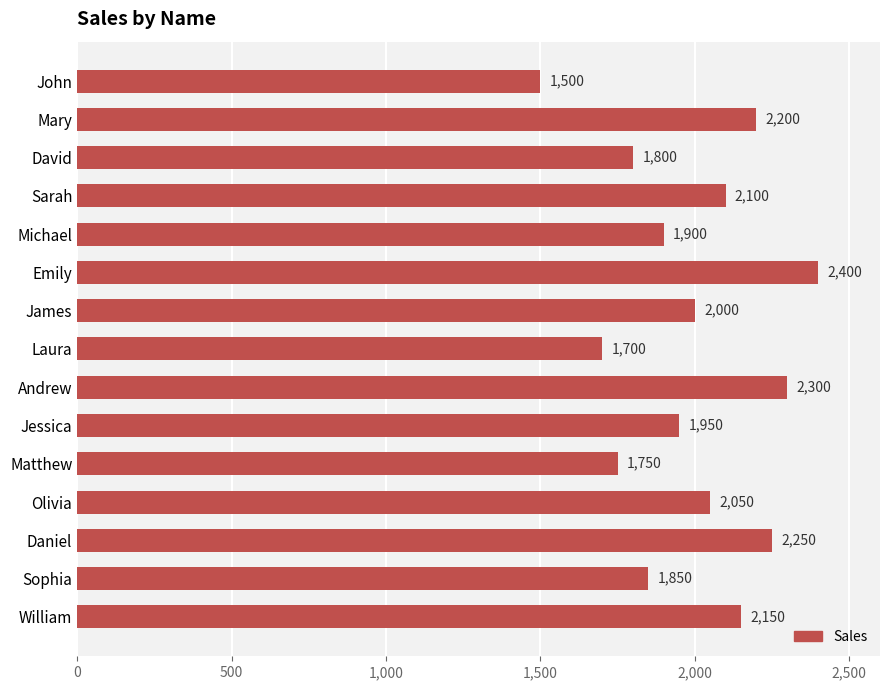

Reading top to bottom, what are all the values shown in this chart?

John=1500	Mary=2200	David=1800	Sarah=2100	Michael=1900	Emily=2400	James=2000	Laura=1700	Andrew=2300	Jessica=1950	Matthew=1750	Olivia=2050	Daniel=2250	Sophia=1850	William=2150